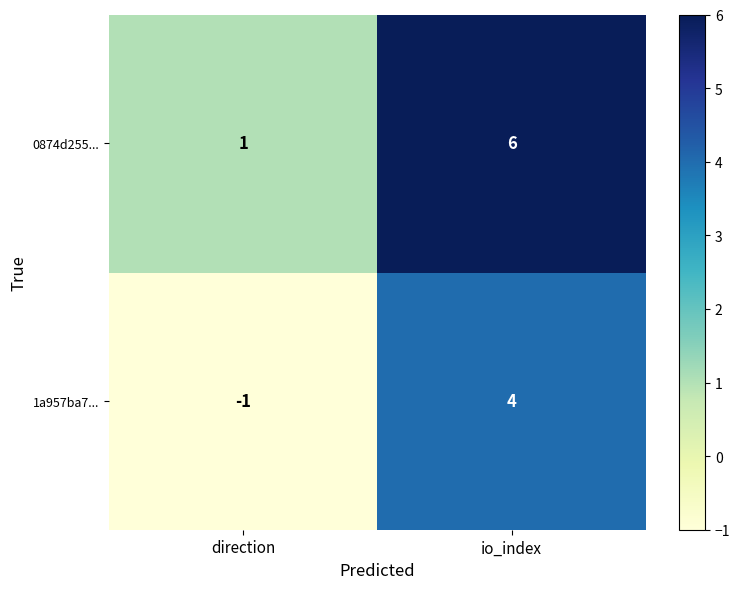

How many categories are shown in the chart?

2